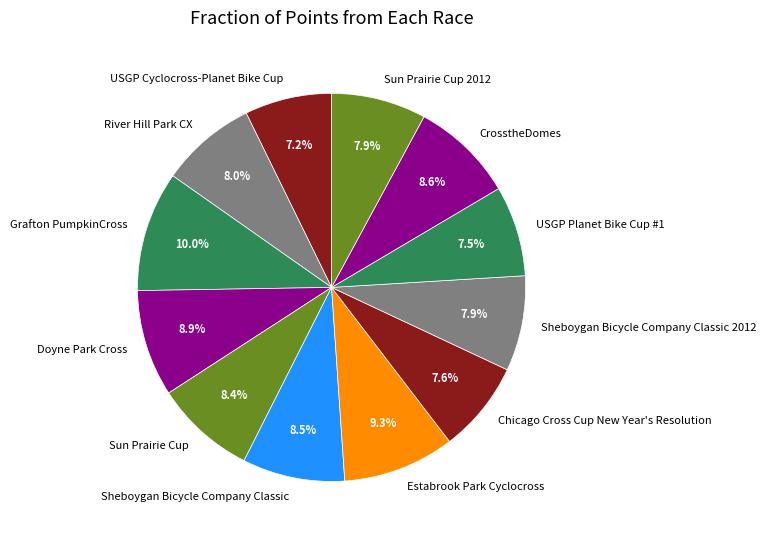

Approximately how many times larger is the value at USGP Cyclocross-Planet Bike Cup compared to Doyne Park Cross?

0.8